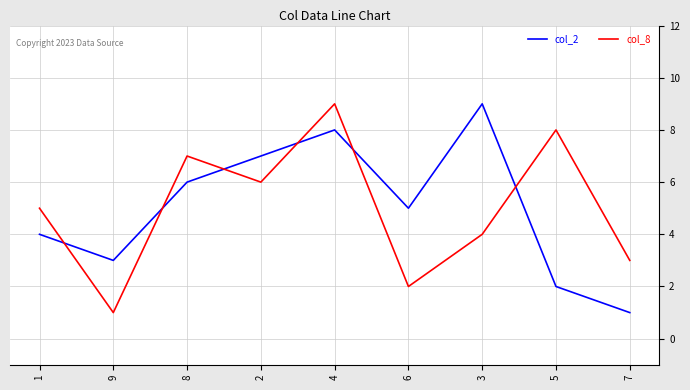

How many intersections are there between col_2 and col_8?

6